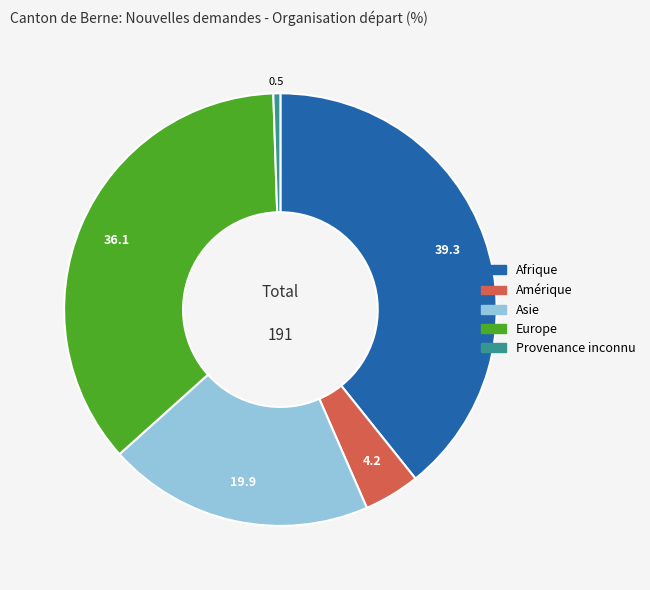

Is there any slice that represents more than half of the pie?

No